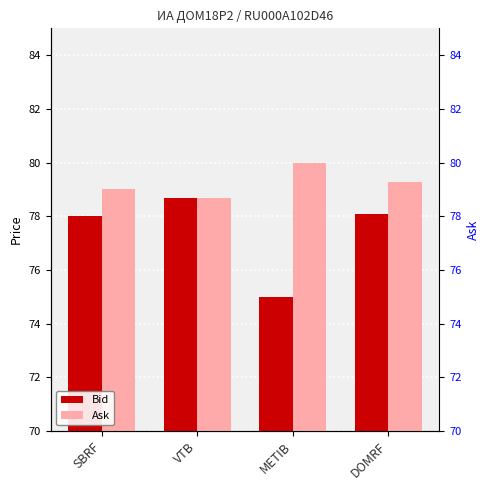

What is the maximum value shown in the chart?

80.0